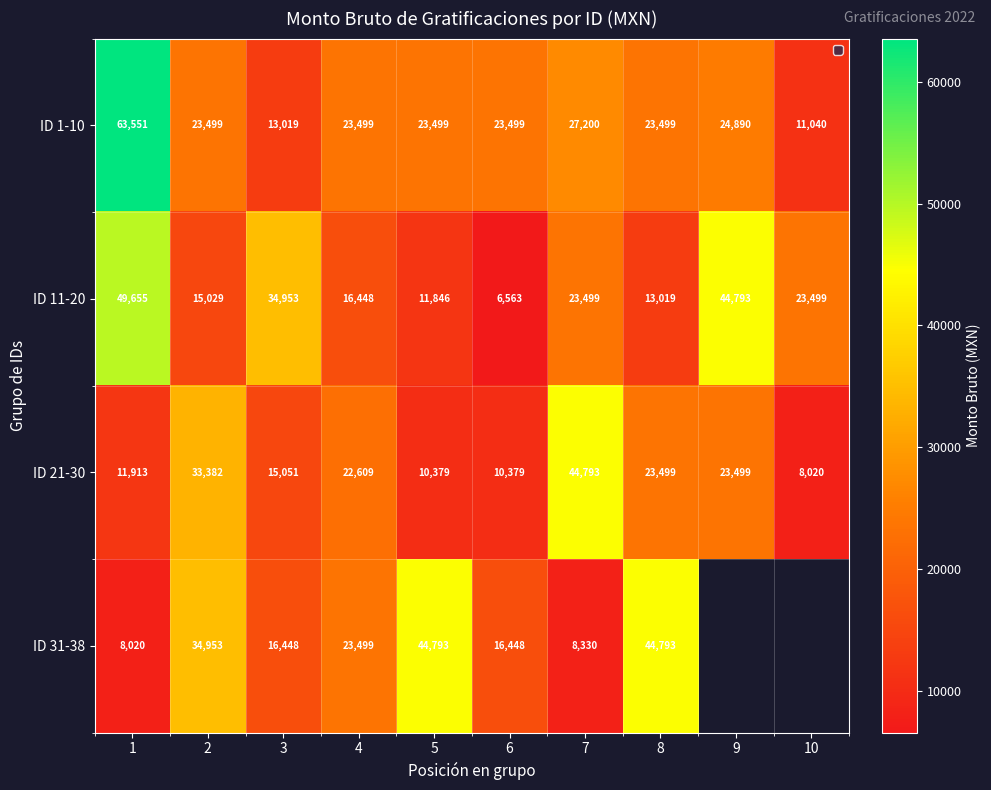

Is the value of ID 21-30 at 2 greater than the value of ID 31-38 at 4?

Yes